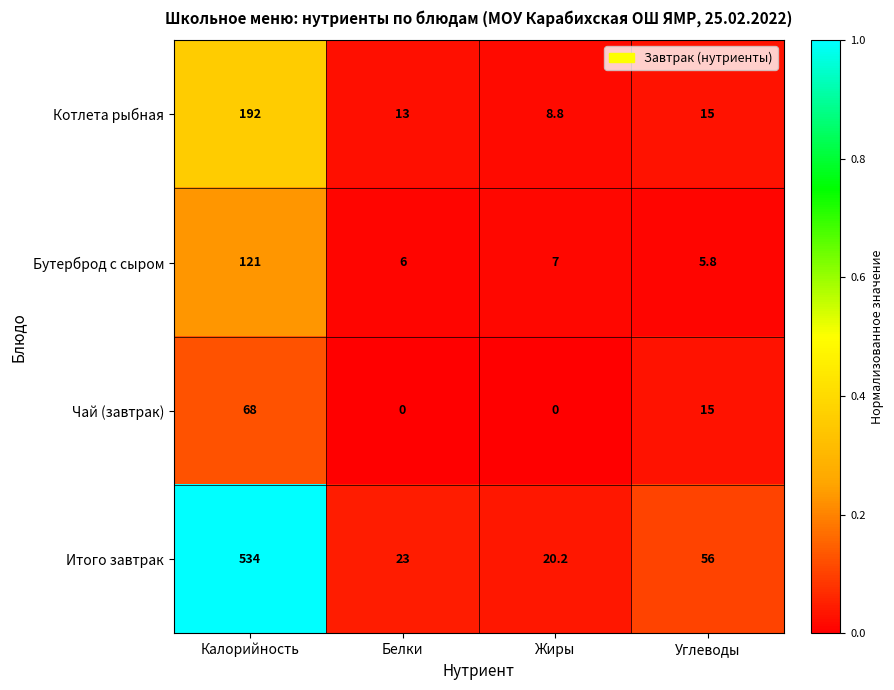

True or false: Бутерброд с сыром has a value of 1.4 at Белки.

False